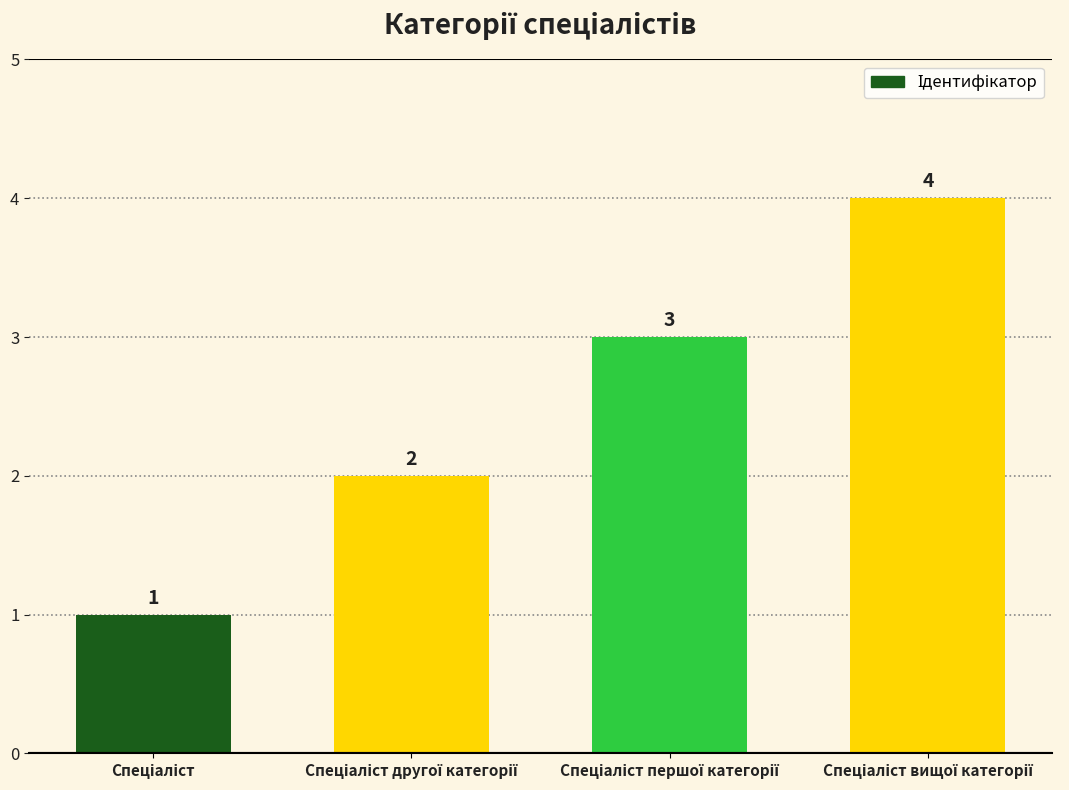

How many bars are there in total?

4